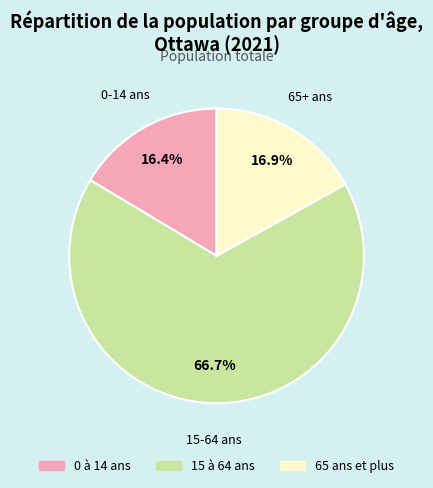

Does any single category account for the majority?

Yes